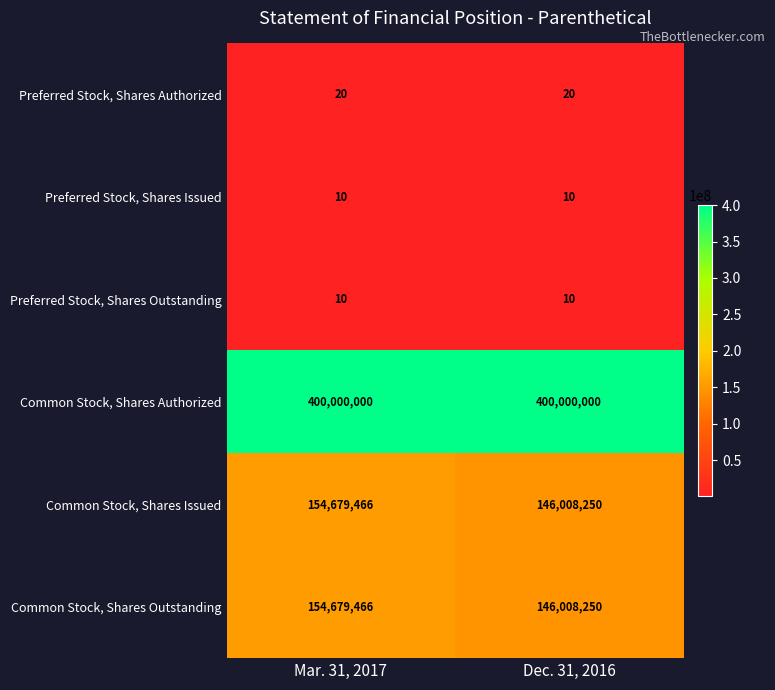

What is the sum of all Preferred Stock, Shares Issued values?

20